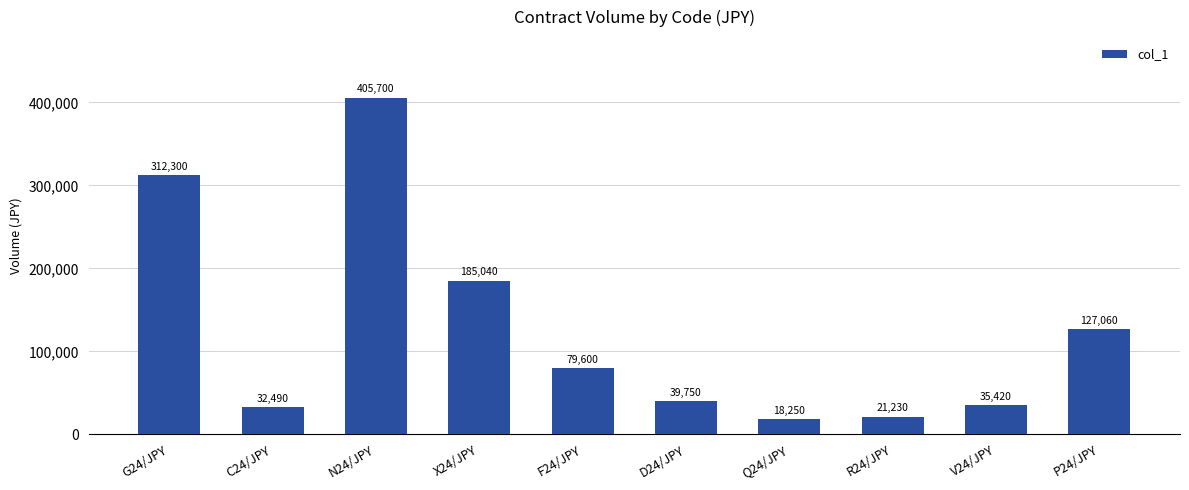

What is the average value?

125684